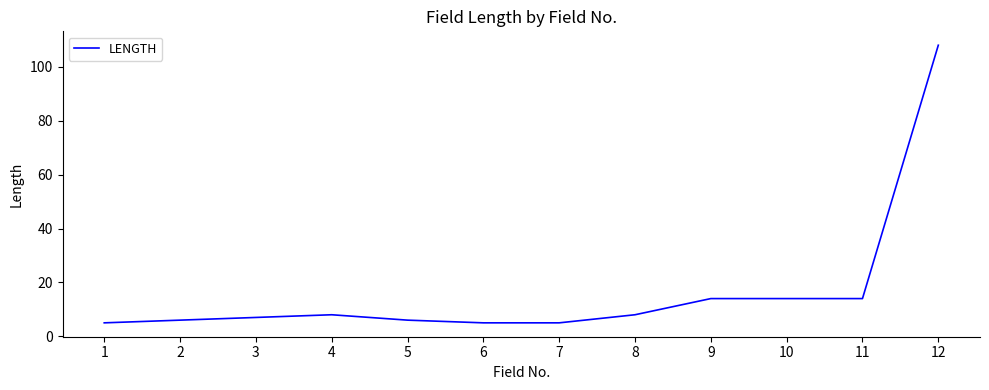

How many values are below 8?

6